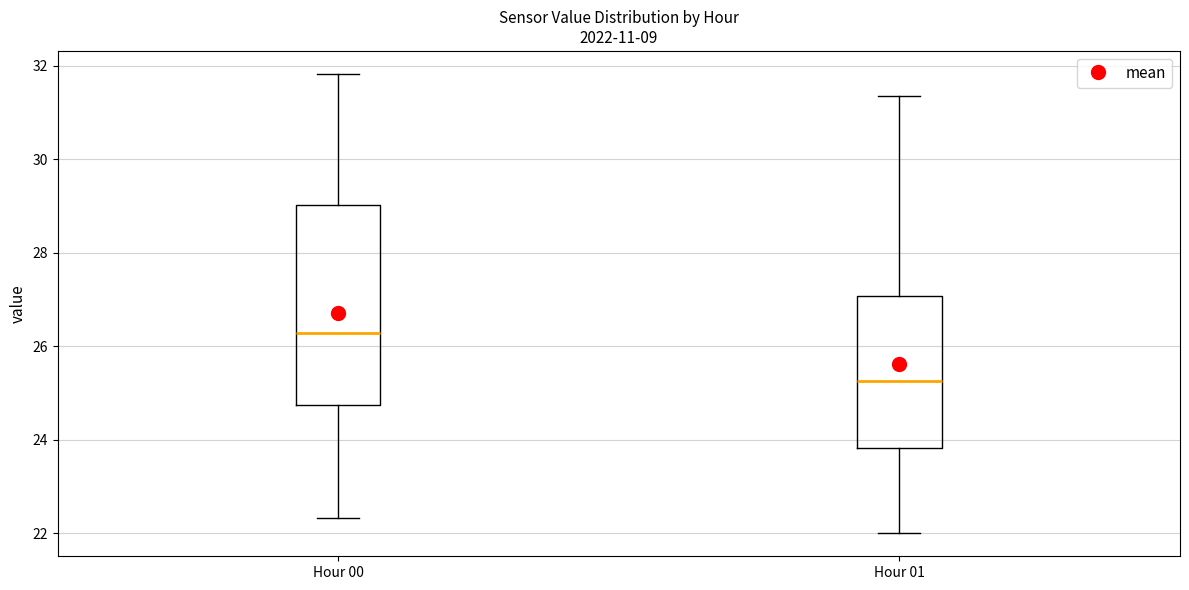

Which box is the tallest, from its lower edge to its upper edge?

Hour 00